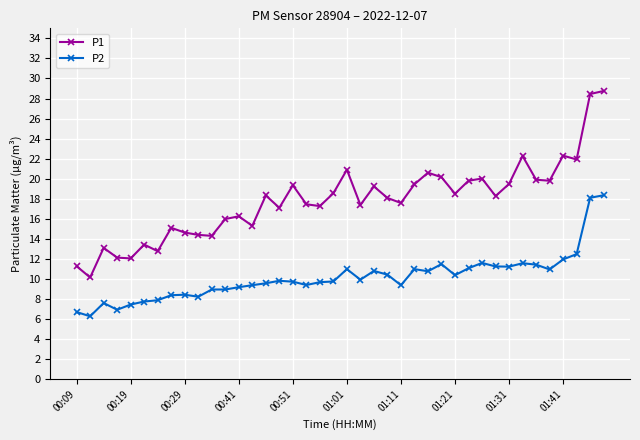

What is the maximum value shown in the chart?

28.8